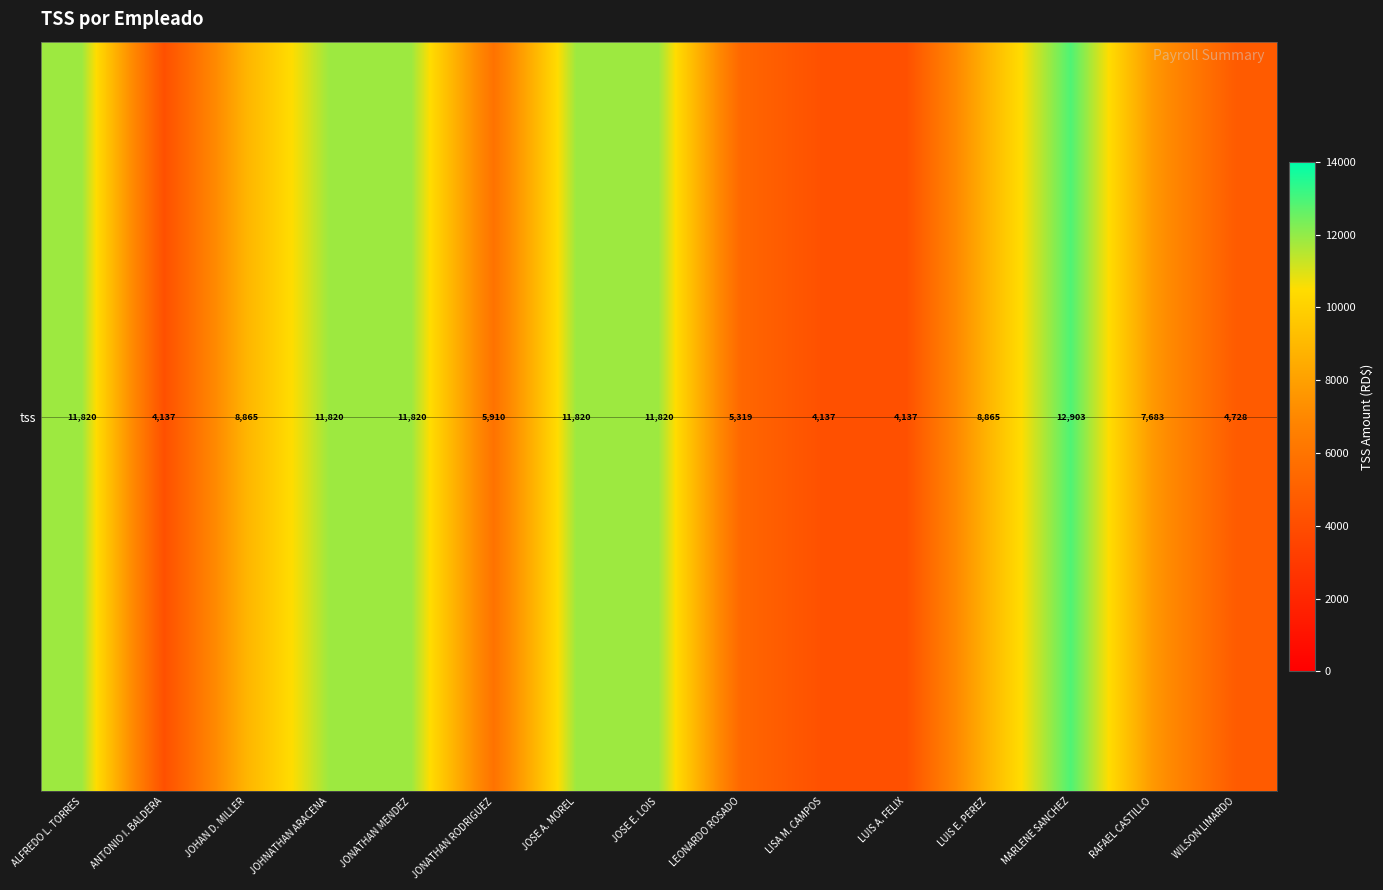

Reading left to right, transcribe all the data shown in this chart.

ALFREDO L. TORRES=11820.0	ANTONIO I. BALDERA=4137.0	JOHAN D. MILLER=8865.0	JOHNATHAN ARACENA=11820.0	JONATHAN MENDEZ=11820.0	JONATHAN RODRIGUEZ=5910.0	JOSE A. MOREL=11820.0	JOSE E. LOIS=11820.0	LEONARDO ROSADO=5319.0	LISA M. CAMPOS=4137.0	LUIS A. FELIX=4137.0	LUIS E. PEREZ=8865.0	MARLENE SANCHEZ=12903.1	RAFAEL CASTILLO=7683.0	WILSON LIMARDO=4728.0